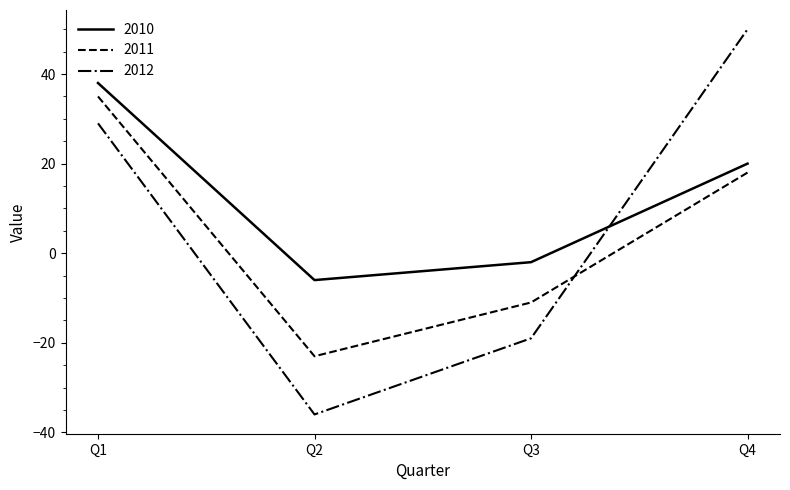

Which series has the widest spread of values?

2012